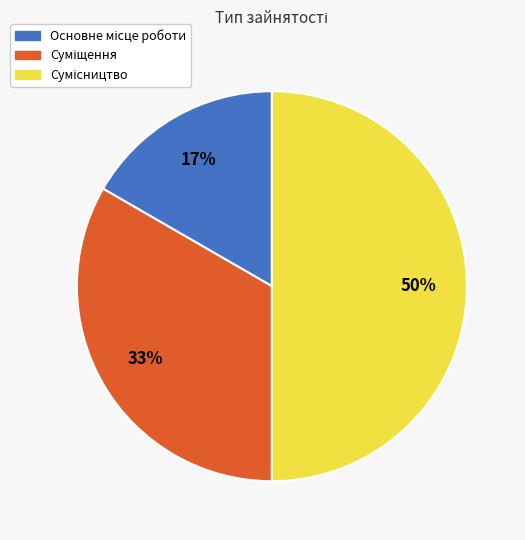

To the nearest percent, what is the average slice percentage?

33%